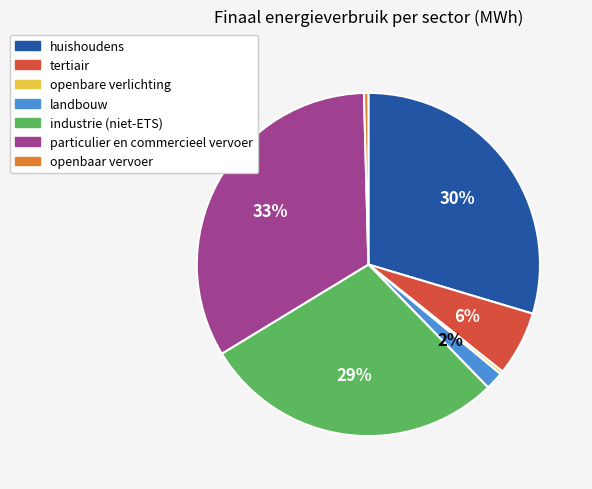

Which slice is the largest?

particulier en commercieel vervoer